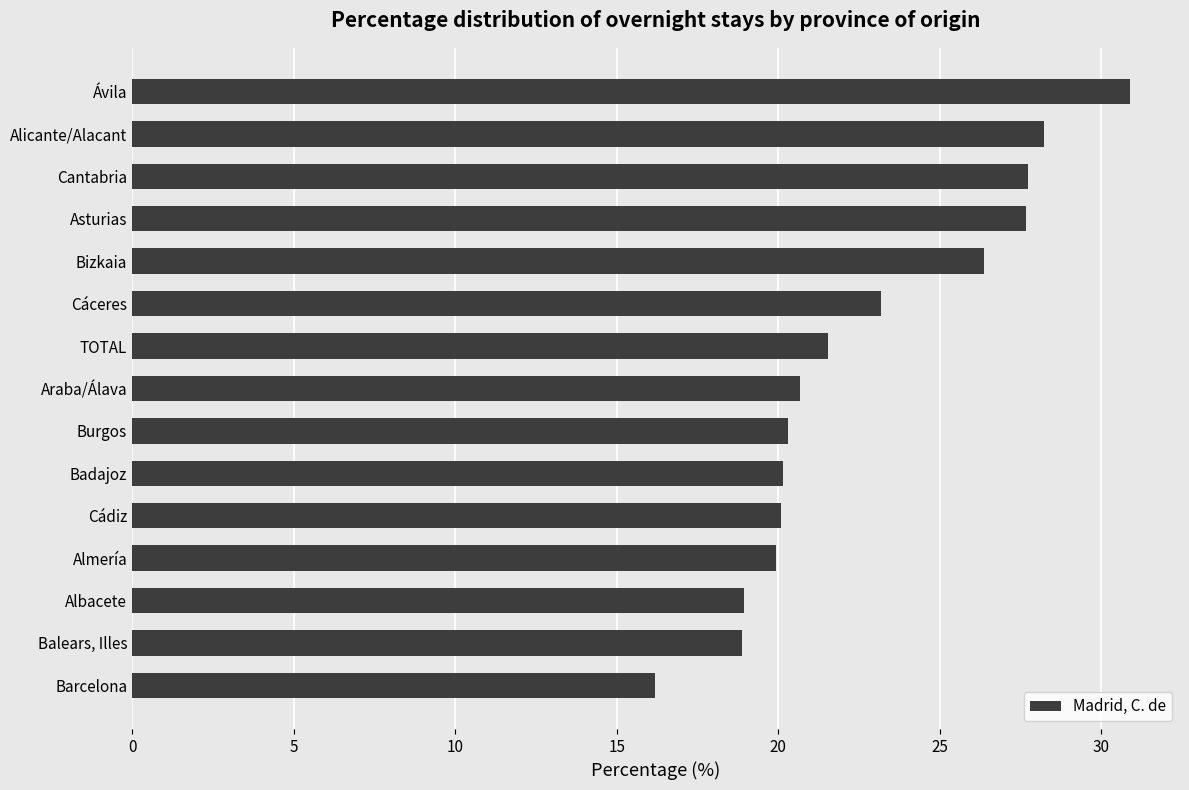

What is the greatest value displayed?

30.9